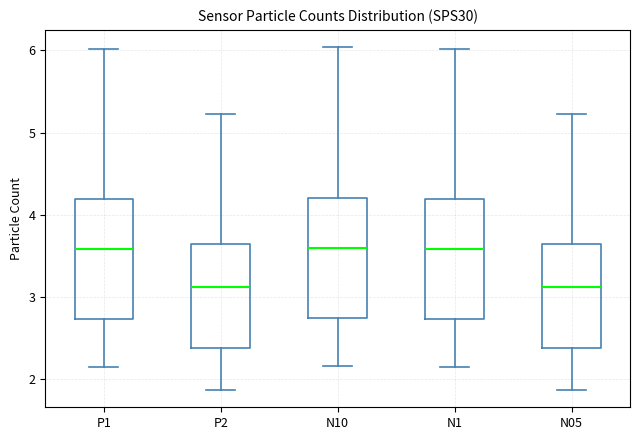

Reading left to right, read every box against the y-axis: the position of its median line, the range the box covers, and the ends of its whiskers. The values are not printed on the chart, so give them approximately, as read against the axis.

P1: median 3.6, box 2.7 to 4.2, whiskers 2.2 to 6.0
P2: median 3.1, box 2.4 to 3.7, whiskers 1.9 to 5.2
N10: median 3.6, box 2.7 to 4.2, whiskers 2.2 to 6.0
N1: median 3.6, box 2.7 to 4.2, whiskers 2.2 to 6.0
N05: median 3.1, box 2.4 to 3.7, whiskers 1.9 to 5.2